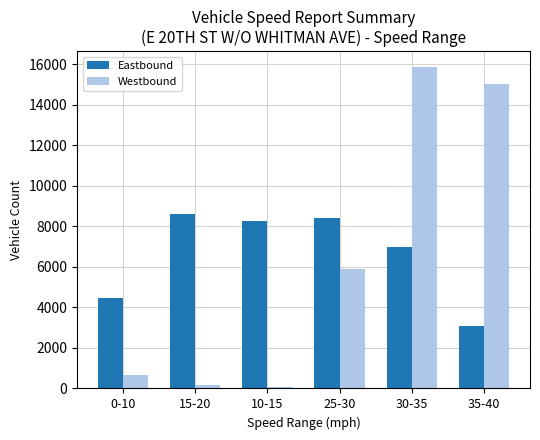

Between 15-20 and 25-30, which series saw the biggest shift?

Westbound